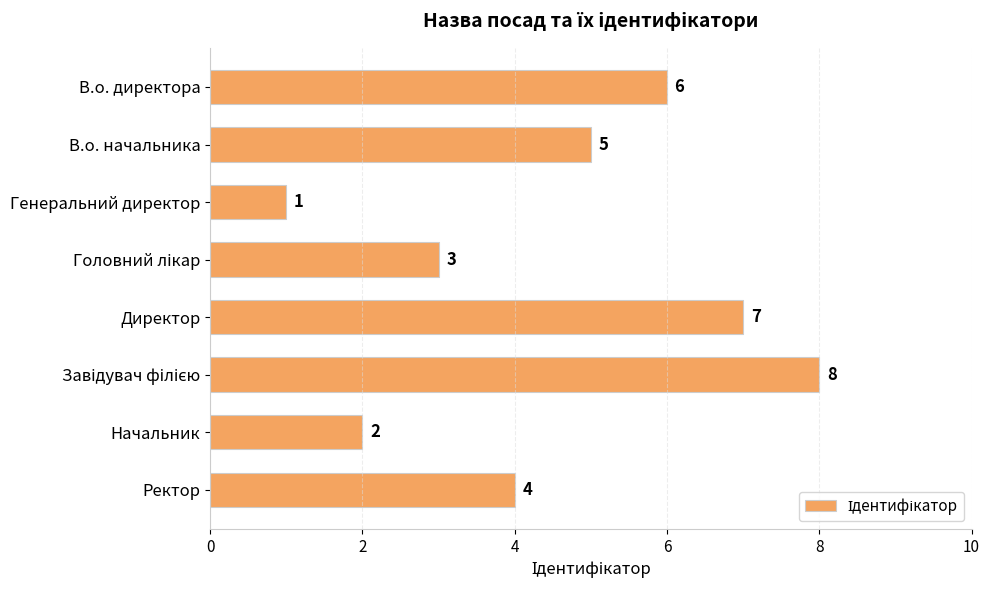

What is the change in value from В.о. директора to Директор?

+1